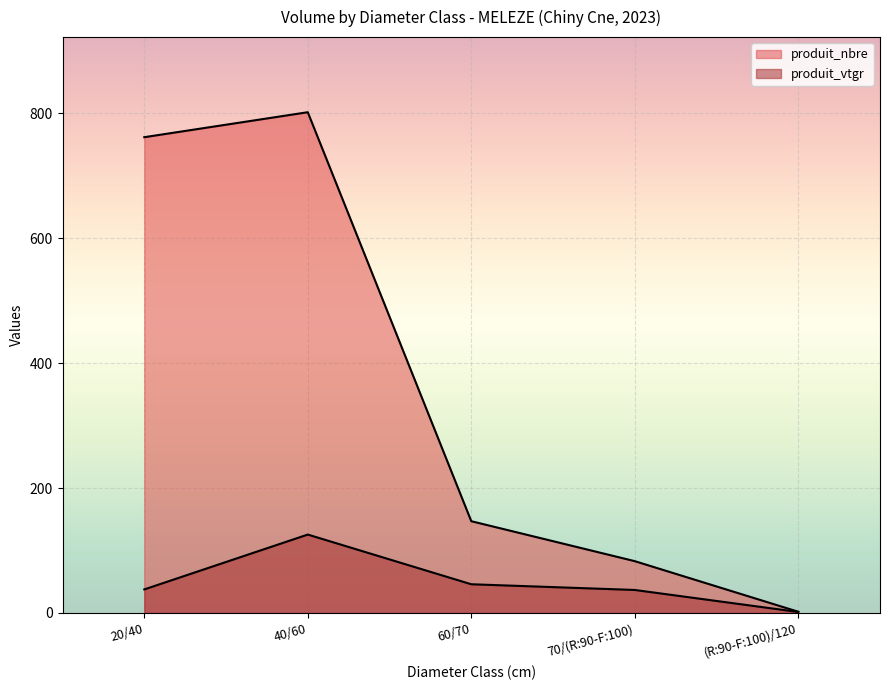

In produit_nbre, how many points are higher than both neighbors (excluding endpoints)?

1